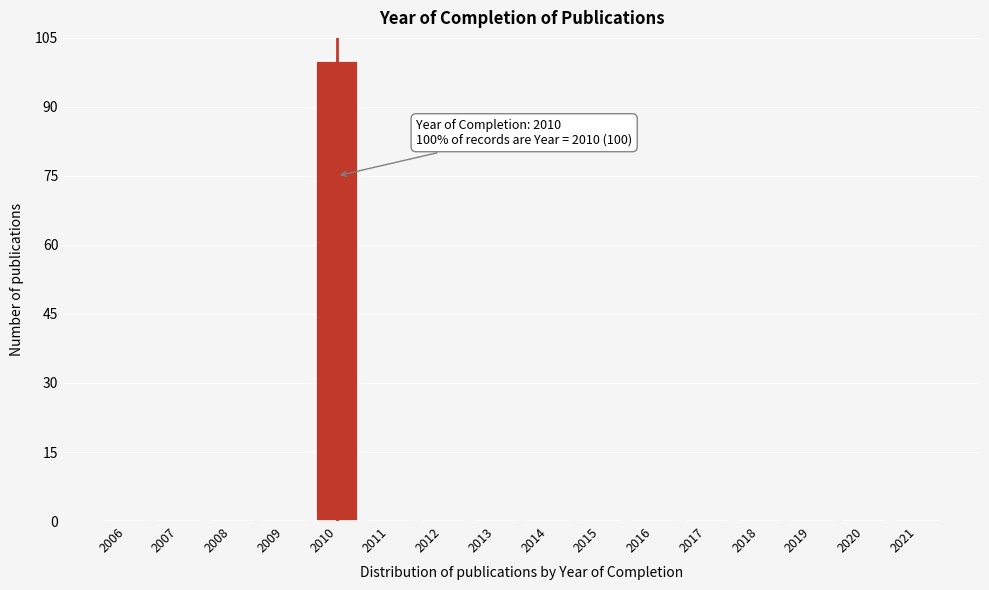

Reading left to right, transcribe all the data shown in this chart.

2006=0	2007=0	2008=0	2009=0	2010=100	2011=0	2012=0	2013=0	2014=0	2015=0	2016=0	2017=0	2018=0	2019=0	2020=0	2021=0